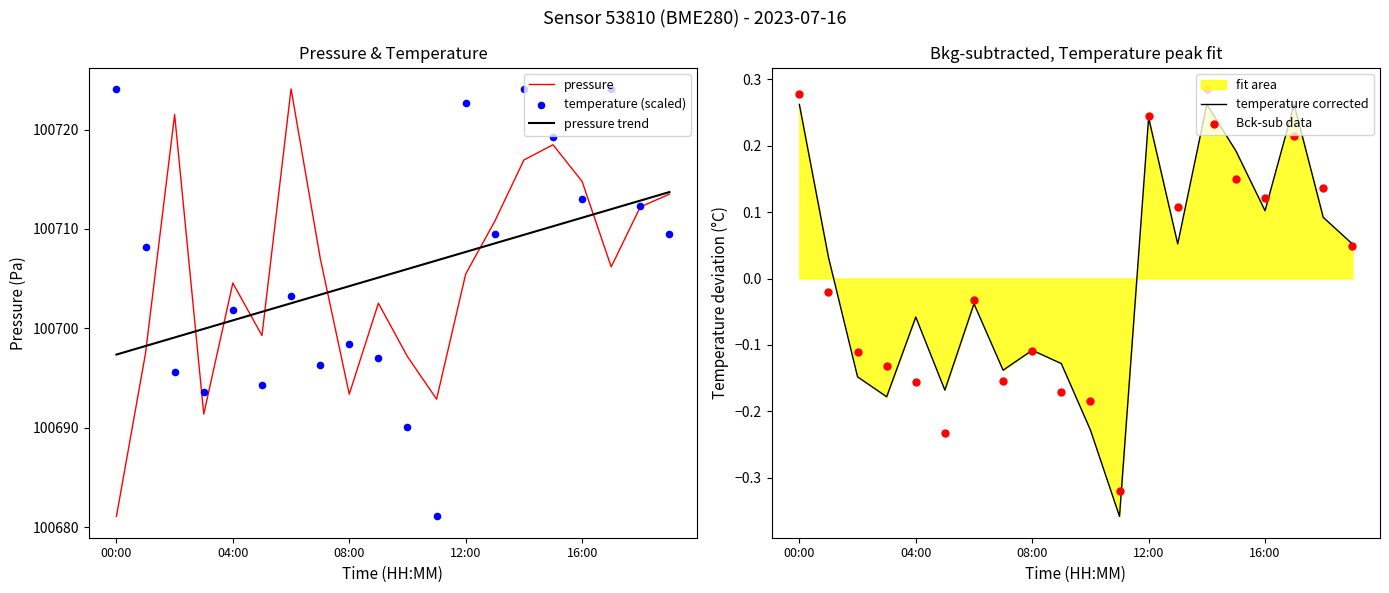

Which series has the largest total across all categories?

temperature (scaled)